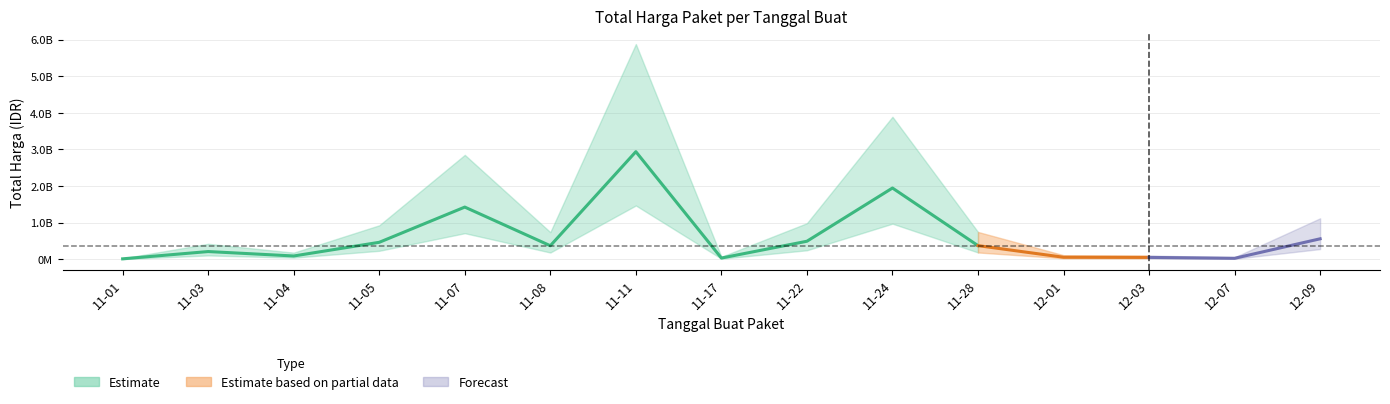

What is the smallest value displayed?

12787500